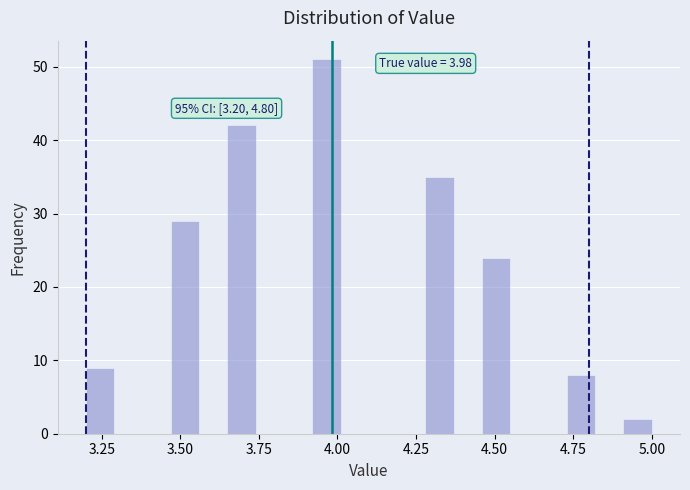

Read against the x-axis, roughly where is the centre of the tallest bar?

3.95